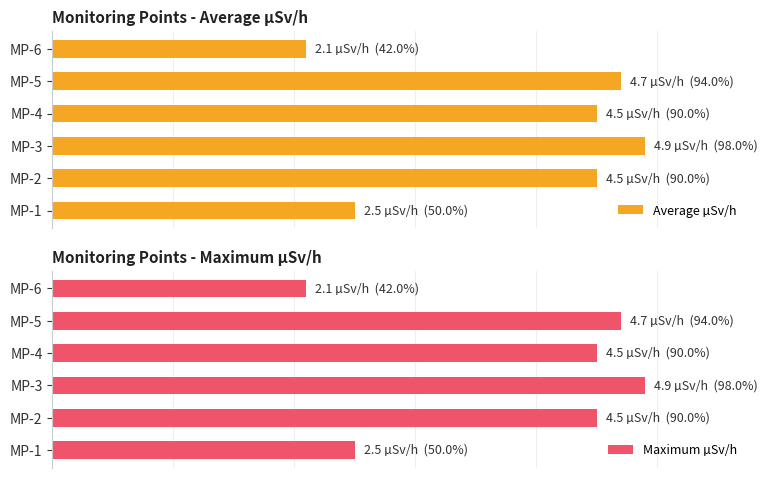

Rank the categories by Average µSv/h value from lowest to highest.

MP-6, MP-1, MP-2, MP-4, MP-5, MP-3